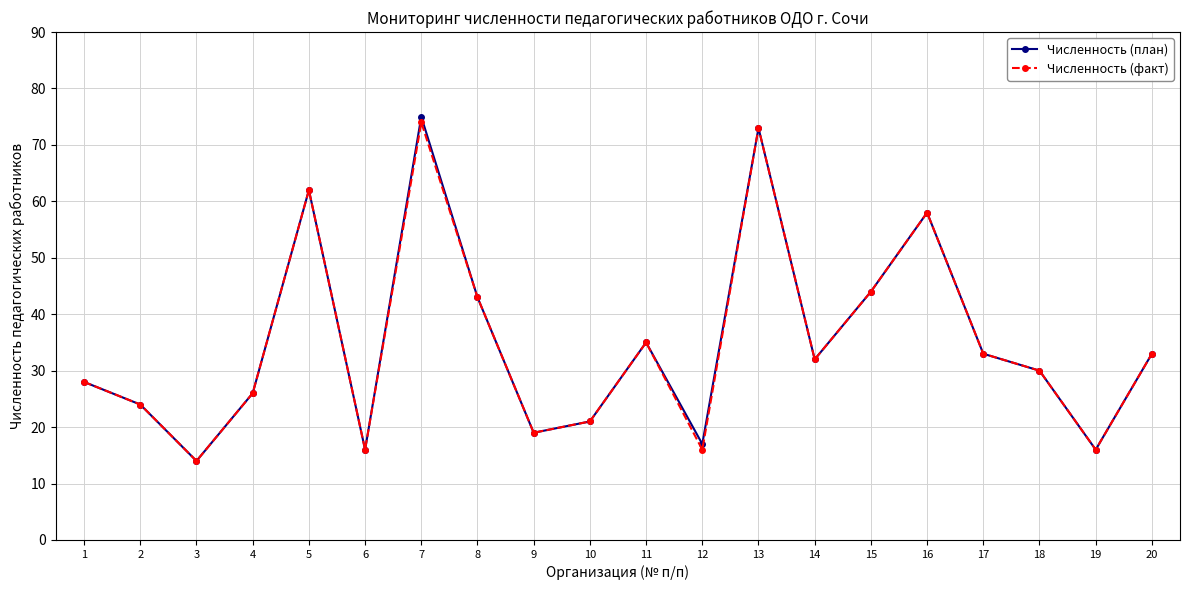

What is the sum of all Численность (факт) values?

697